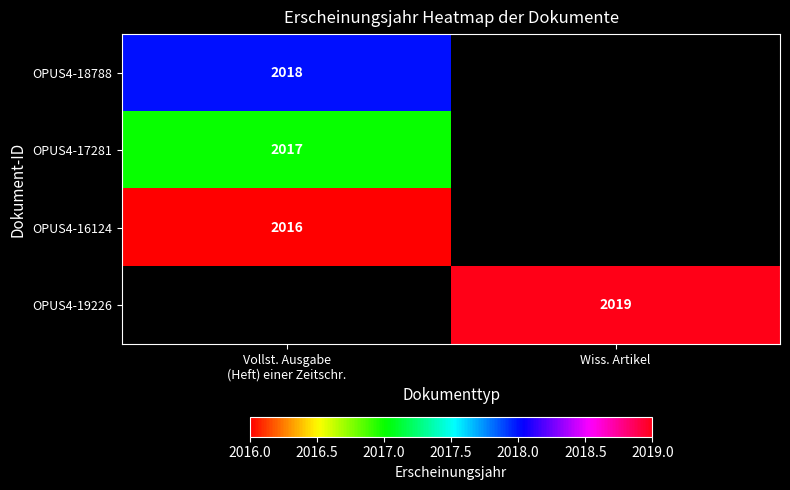

Which label corresponds to the smallest value in the chart?

Vollst. Ausgabe
(Heft) einer Zeitschr.